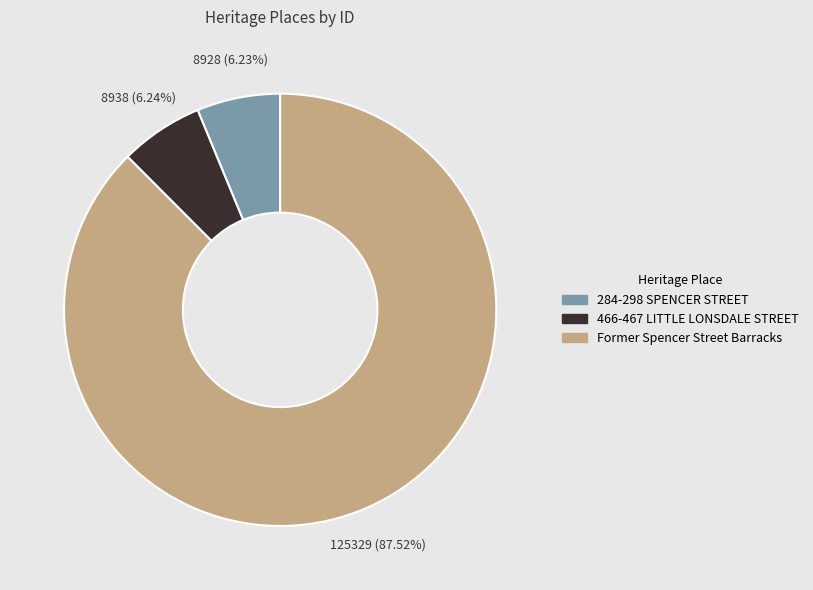

Does 466-467 LITTLE LONSDALE STREET account for over 50% of the chart?

No